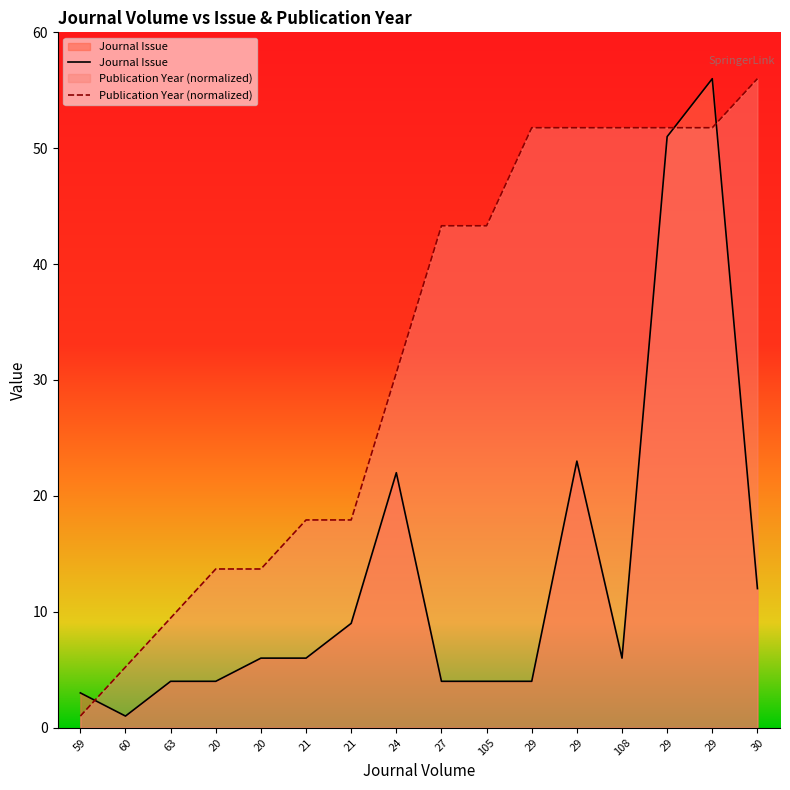

What is the label of the 6th point from the right?

29